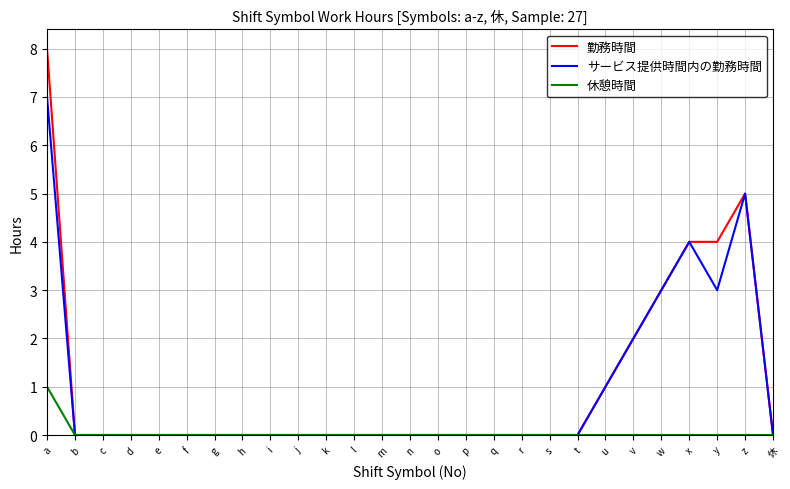

Is it true that 勤務時間 equals 0 at c?

True